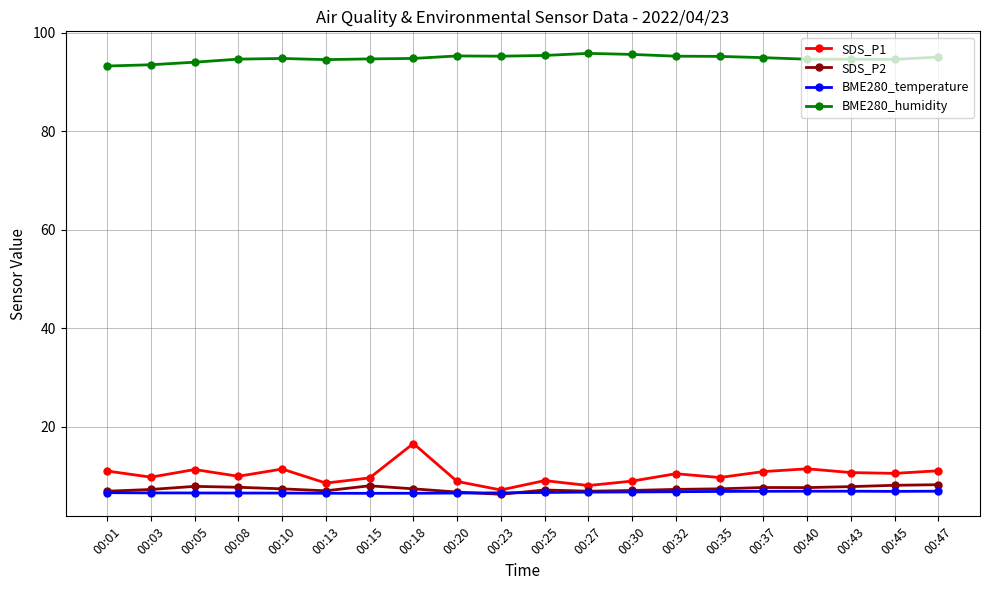

True or false: SDS_P2 and SDS_P1 intersect in this chart.

False